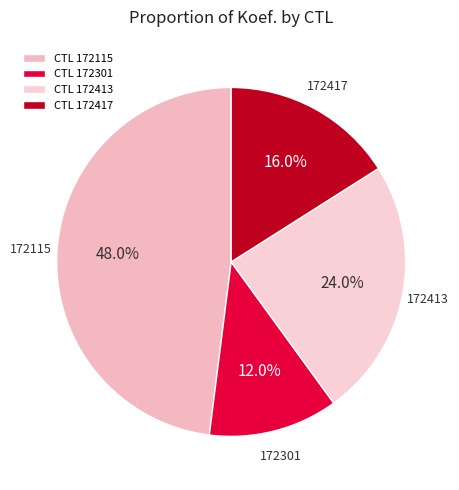

What portion of the pie excludes 172115?

52.0%